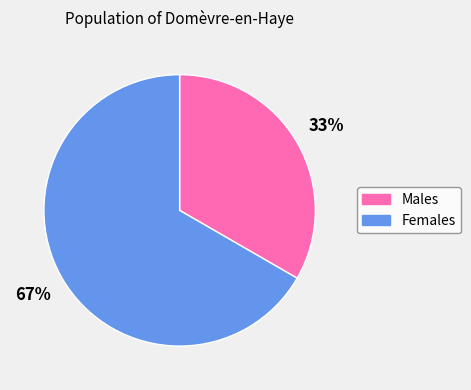

Which slice is the largest?

Females